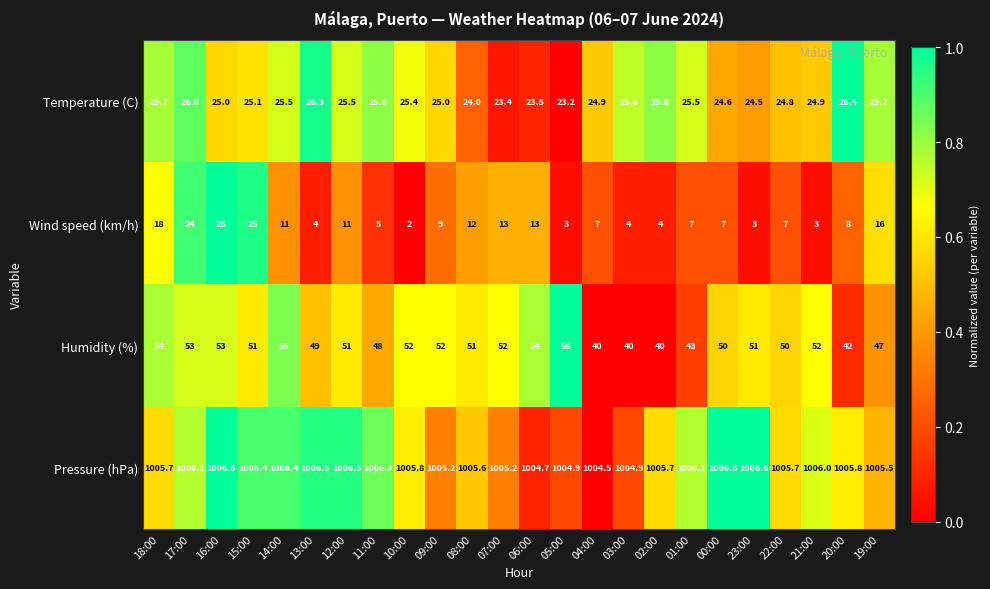

What is the spread (max minus min) of values at 14:00?

995.4